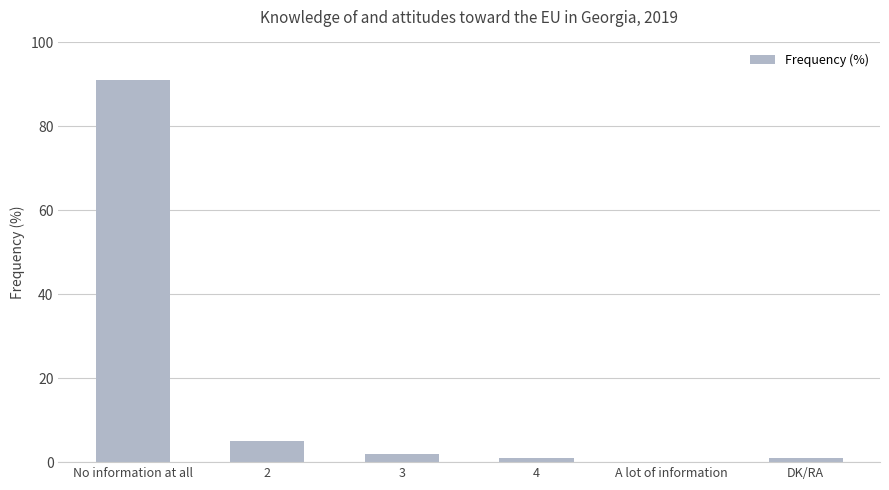

What is the sum of the values at A lot of information and No information at all?

91